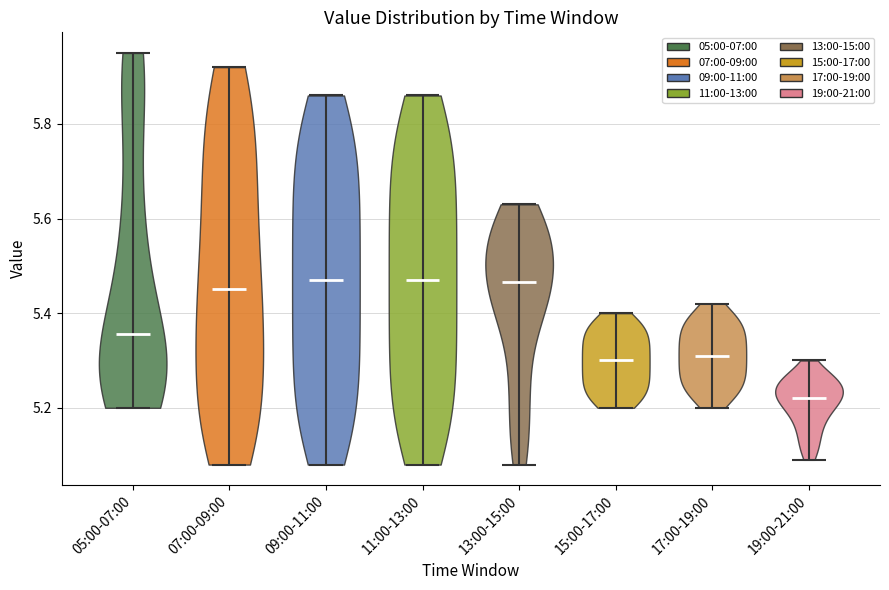

Reading left to right, read every violin against the y-axis: where its median line is, and the lowest and highest points it reaches. The values are not printed on the chart, so give them approximately, as read against the axis.

05:00-07:00: median line 5.36, lowest point 5.20, highest point 5.96
07:00-09:00: median line 5.46, lowest point 5.08, highest point 5.92
09:00-11:00: median line 5.48, lowest point 5.08, highest point 5.86
11:00-13:00: median line 5.48, lowest point 5.08, highest point 5.86
13:00-15:00: median line 5.46, lowest point 5.08, highest point 5.64
15:00-17:00: median line 5.30, lowest point 5.20, highest point 5.40
17:00-19:00: median line 5.32, lowest point 5.20, highest point 5.42
19:00-21:00: median line 5.22, lowest point 5.10, highest point 5.30